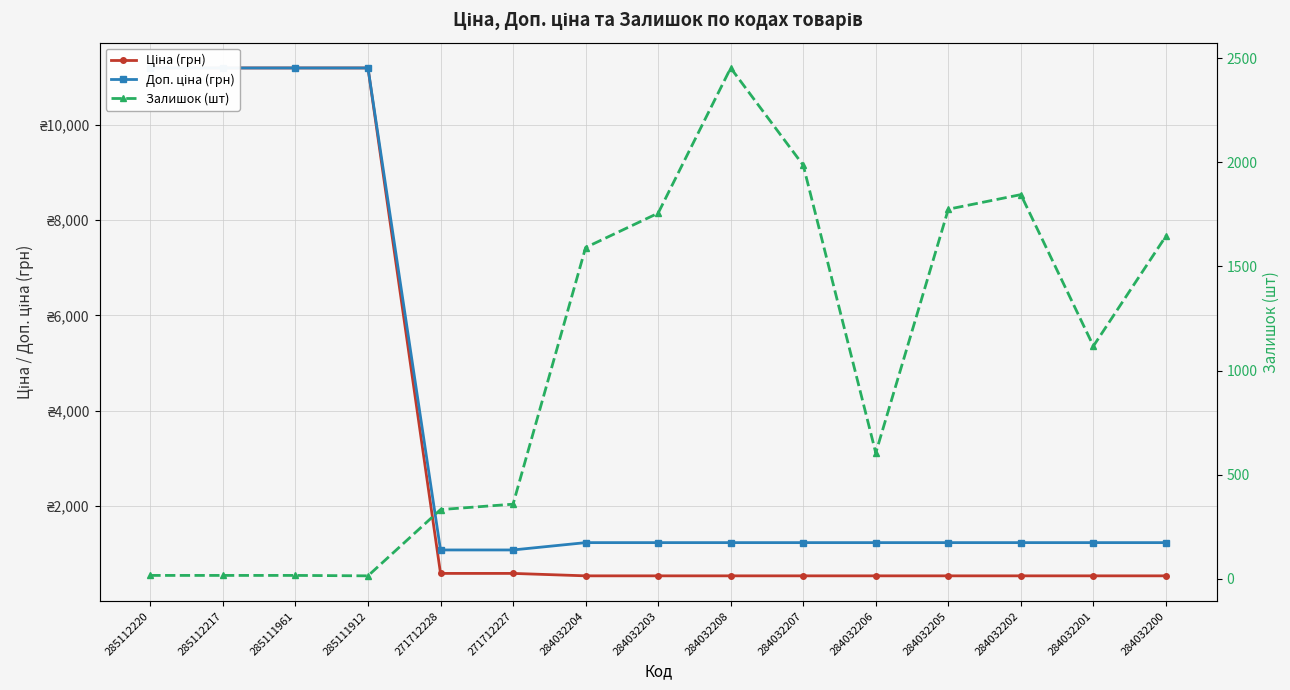

List the labels in order of Залишок (шт) value, smallest first.

285111912, 285112220, 285112217, 285111961, 271712228, 271712227, 284032206, 284032201, 284032204, 284032200, 284032203, 284032205, 284032202, 284032207, 284032208